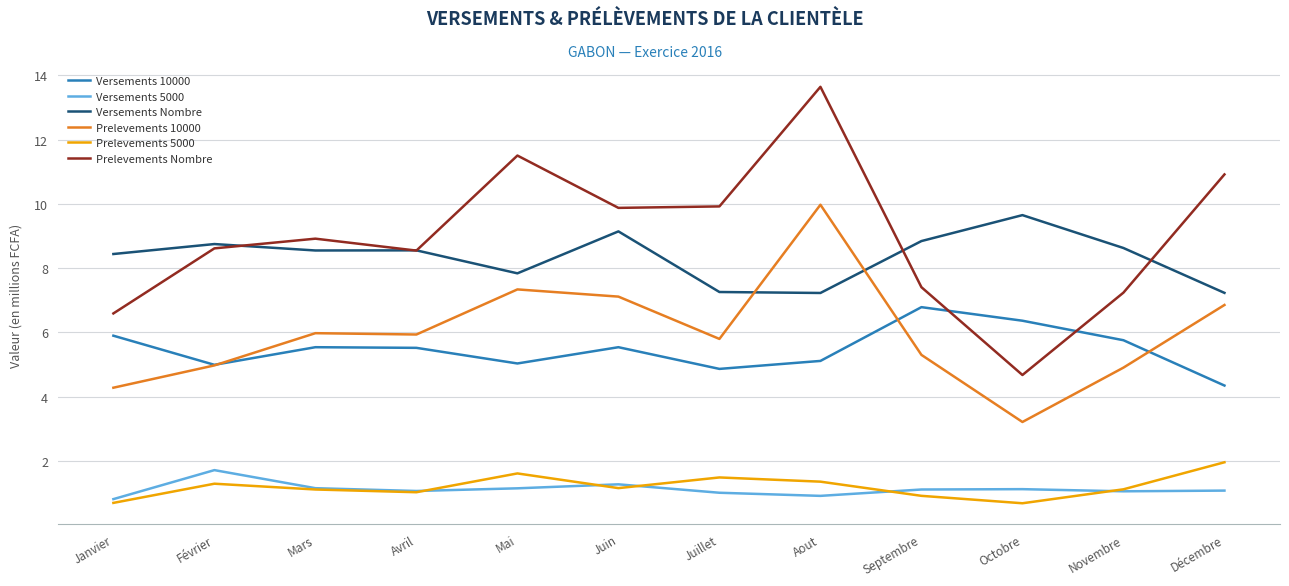

What position from the left is Juin?

6